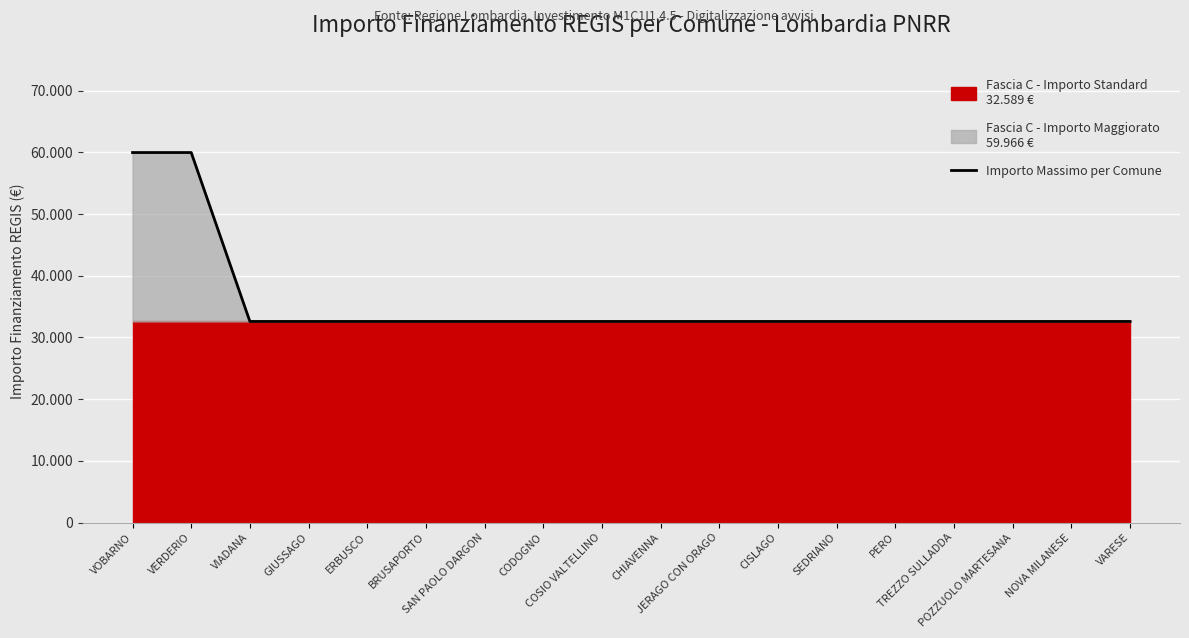

Reading right to left, what are all the values shown in this chart?

VARESE=32589	NOVA MILANESE=32589	POZZUOLO MARTESANA=32589	TREZZO SULLADDA=32589	PERO=32589	SEDRIANO=32589	CISLAGO=32589	JERAGO CON ORAGO=32589	CHIAVENNA=32589	COSIO VALTELLINO=32589	CODOGNO=32589	SAN PAOLO DARGON=32589	BRUSAPORTO=32589	ERBUSCO=32589	GIUSSAGO=32589	VIADANA=32589	VERDERIO=59966	VOBARNO=59966